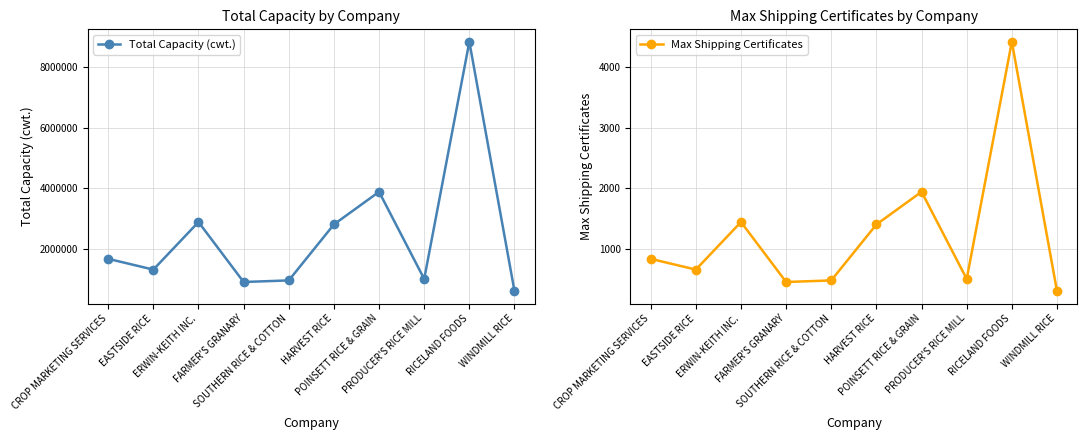

At which label does Total Capacity (cwt.) reach its peak?

RICELAND FOODS